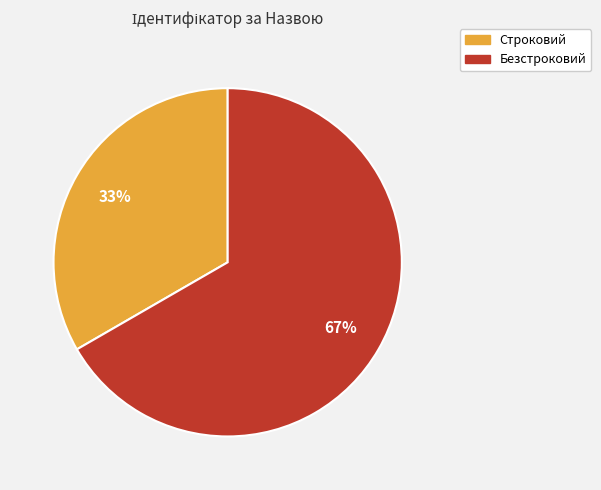

To the nearest percent, what portion does Строковий represent?

33%